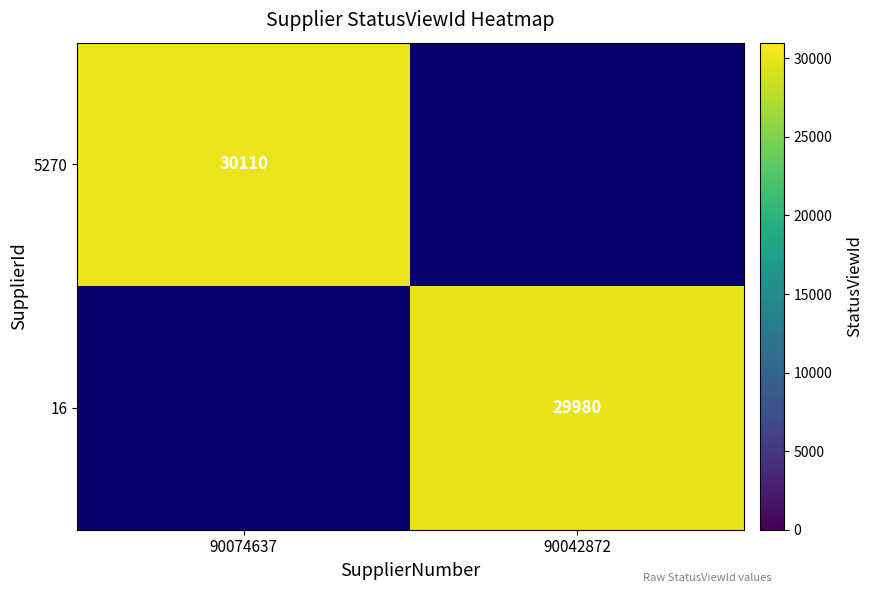

The value of 5270 at 90074637 is 30110. True or false?

True